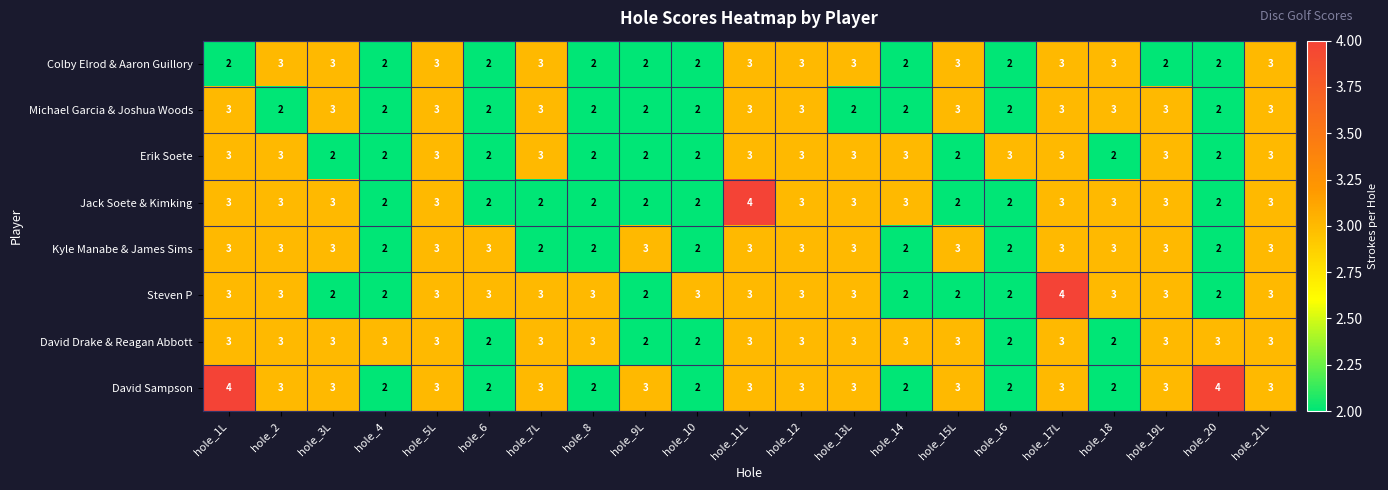

What is the greatest value displayed?

4